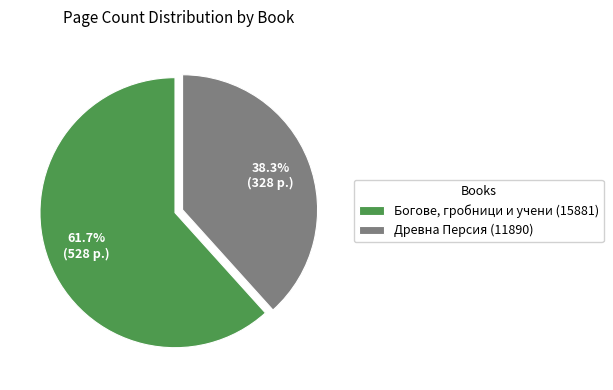

What is the ratio of the value at Богове, гробници и учени (15881) to the value at Древна Персия (11890)?

1.6